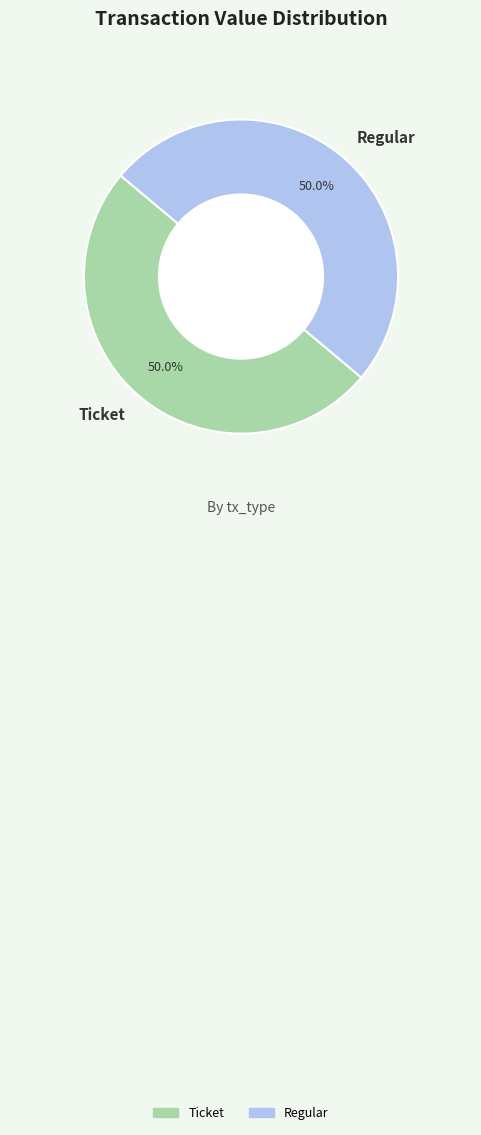

Combined, what portion of the pie is Ticket and Regular?

100.0%